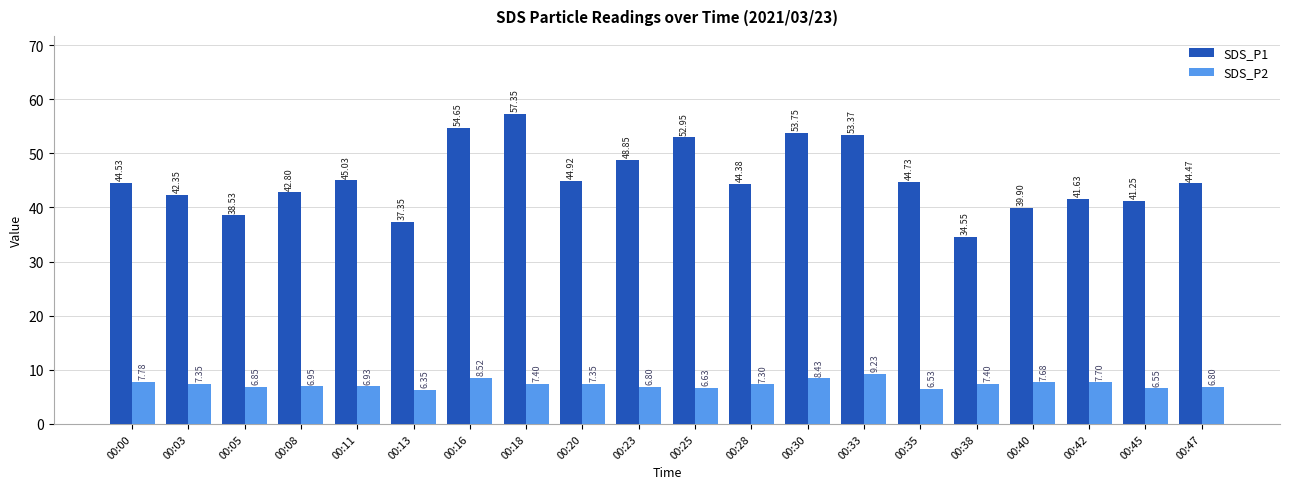

What is the difference between the second highest and minimum values in the SDS_P1 series?

20.1